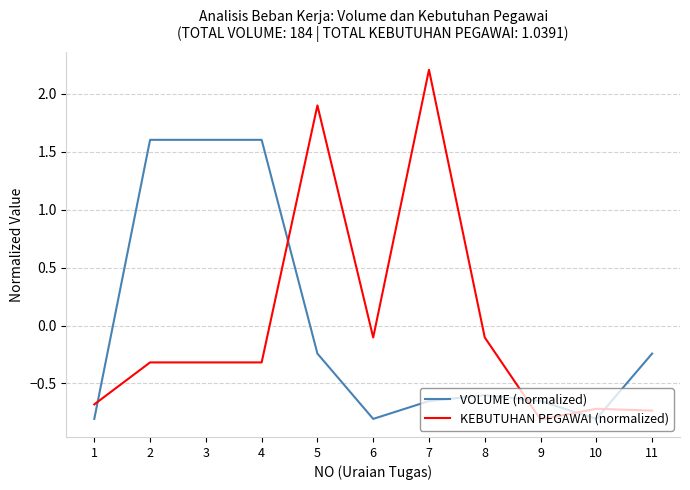

What is the sum of the KEBUTUHAN PEGAWAI (normalized) values at 4 and 10?

-1.0